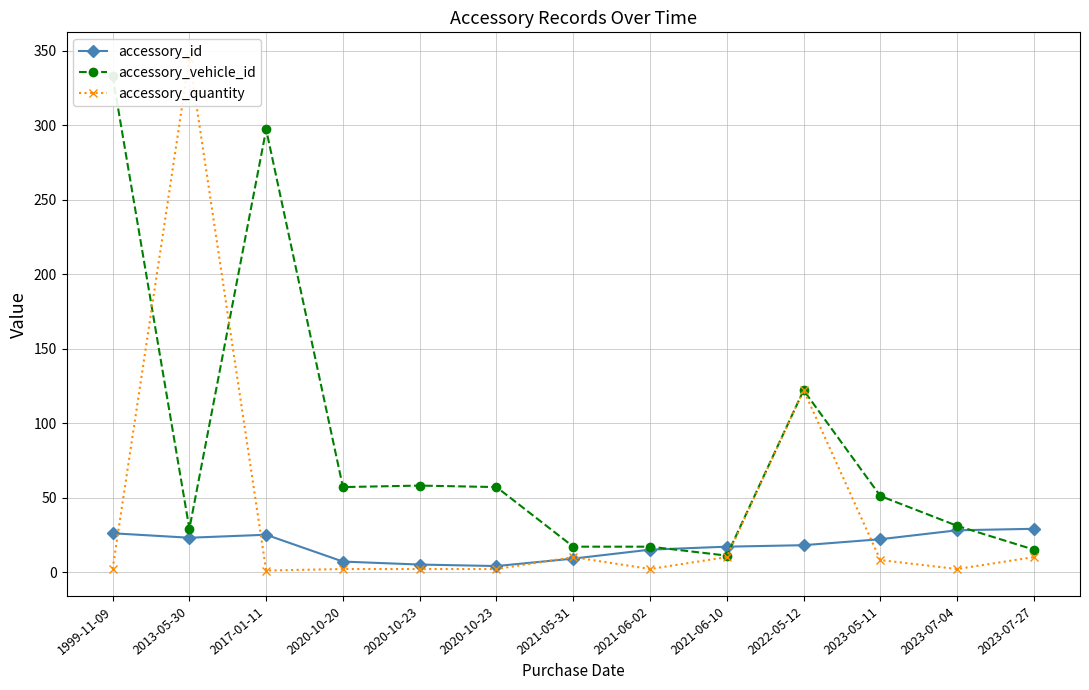

Reading left to right, what are all the values shown in this chart?

accessory_id: 26	23	25	7	5	4	9	15	17	18	22	28	29
accessory_vehicle_id: 333	29	297	57	58	57	17	17	11	122	51	31	15
accessory_quantity: 2	345	1	2	2	2	10	2	10	122	8	2	10